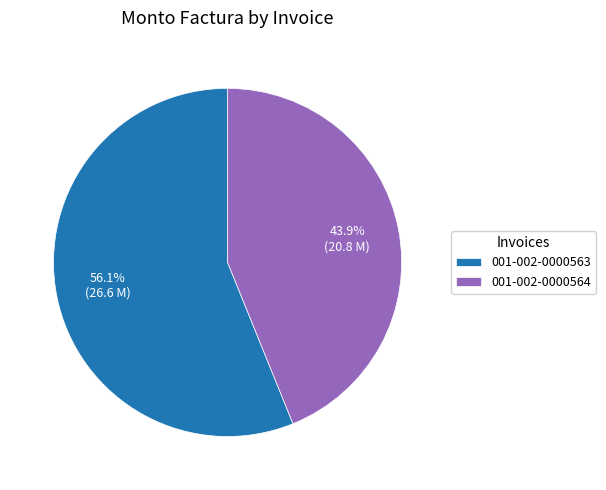

To the nearest percent, what is the combined percentage of 001-002-0000564 and 001-002-0000563?

100%